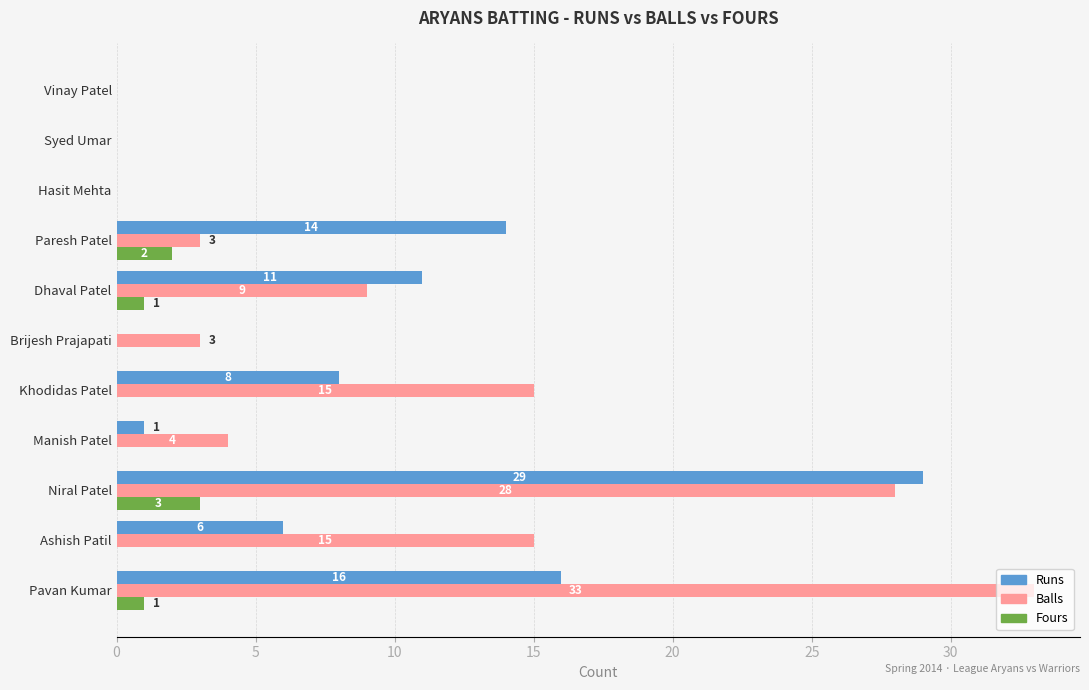

Read the Balls value at Khodidas Patel, to the nearest 10.

20